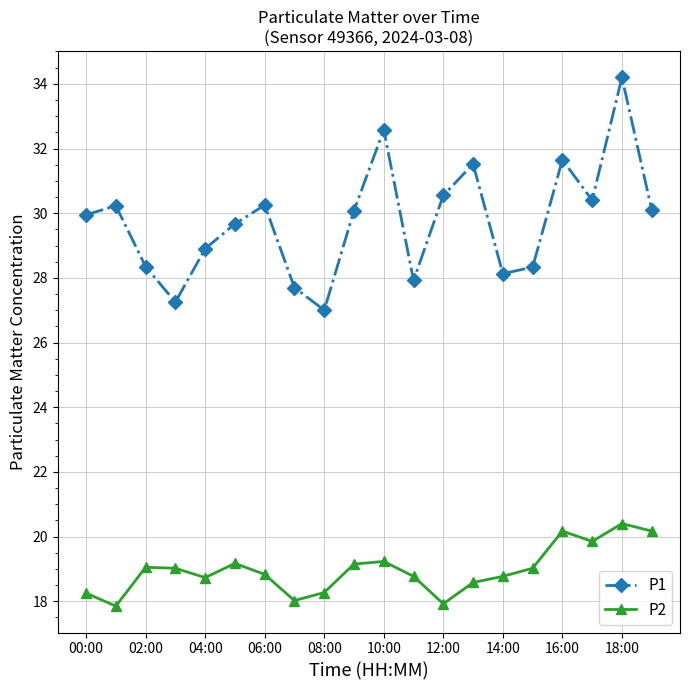

What is the sum of all P1 values?

594.8